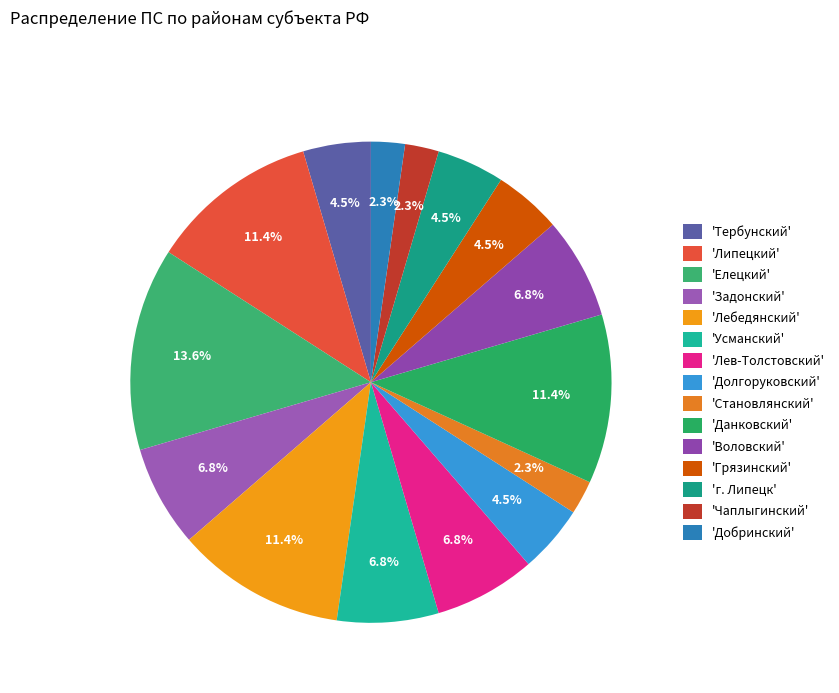

Count the number of slices in the pie.

15